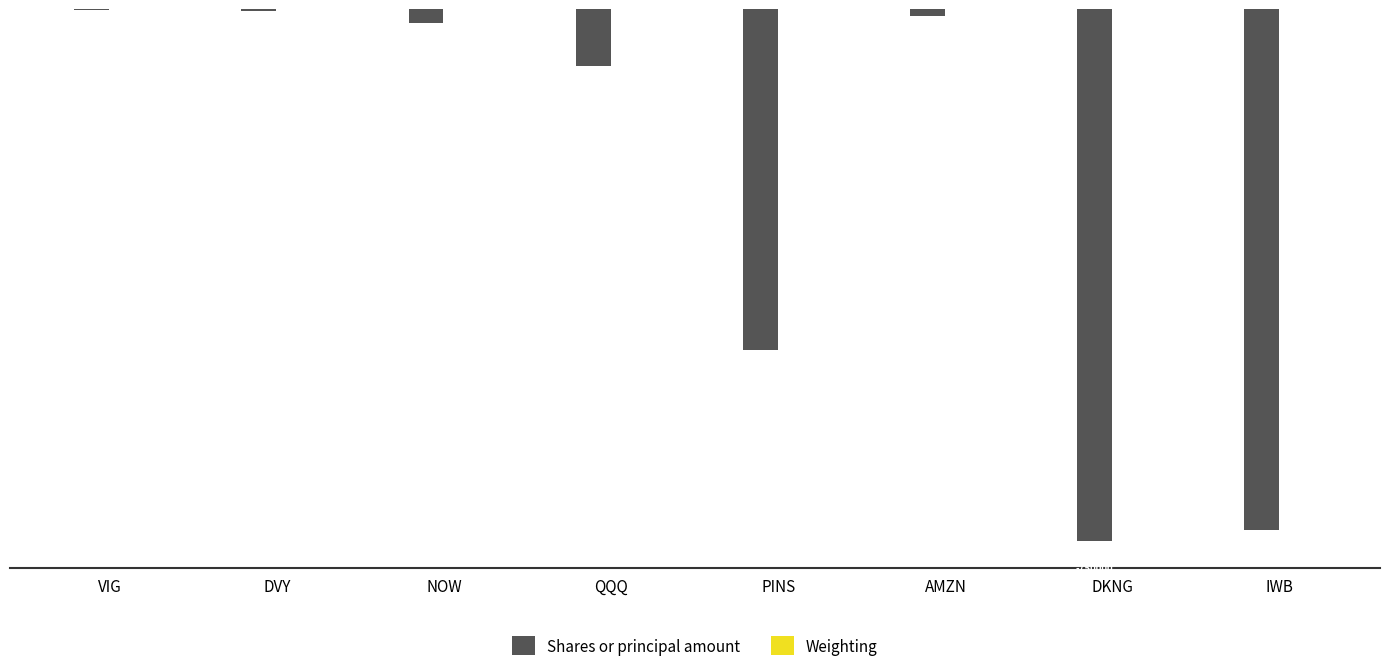

Between VIG and DVY, which series saw the biggest shift?

Shares or principal amount